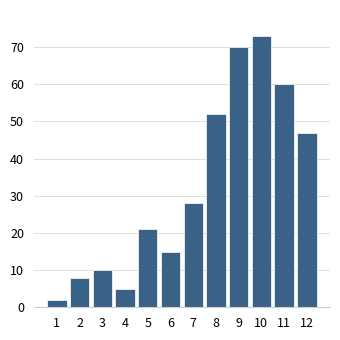

Reading left to right, what are all the values shown in this chart?

2	8	10	5	21	15	28	52	70	73	60	47